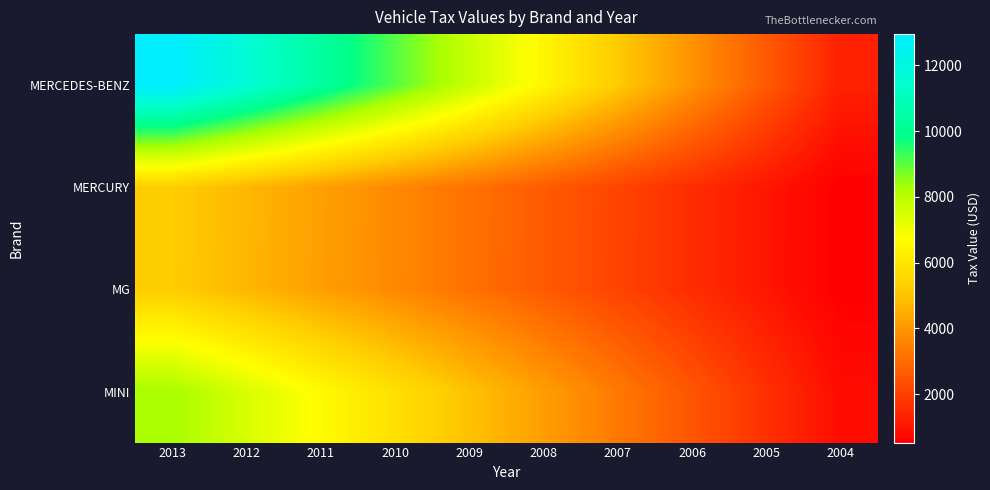

Which category has the highest value in the MERCEDES-BENZ series?

2013